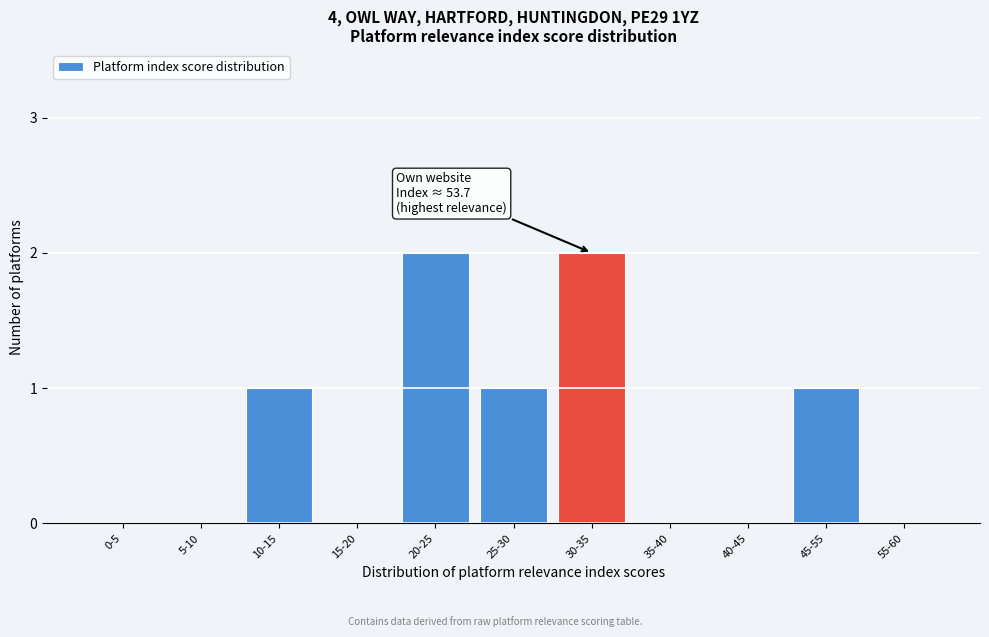

Reading left to right, list all the values displayed in this chart.

0-5=0	5-10=0	10-15=1	15-20=0	20-25=2	25-30=1	30-35=2	35-40=0	40-45=0	45-55=1	55-60=0